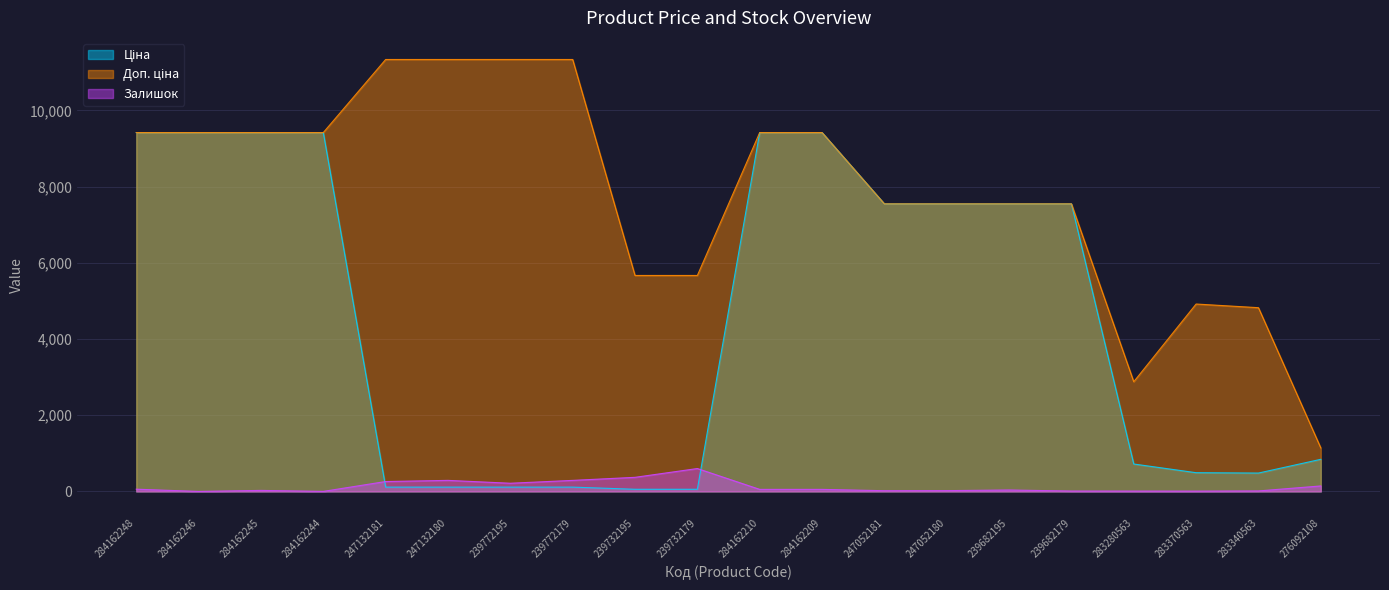

Which series changed the most between 239772195 and 284162210?

Ціна